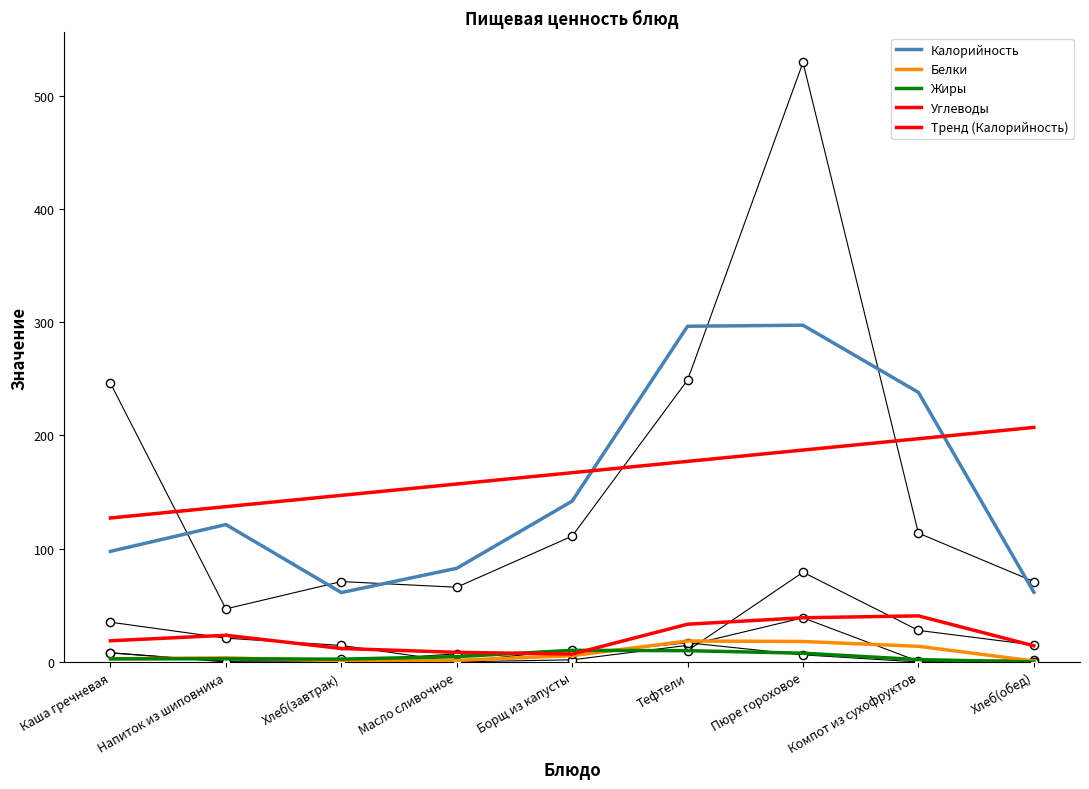

Which series has the largest total across all categories?

Тренд (Калорийность)